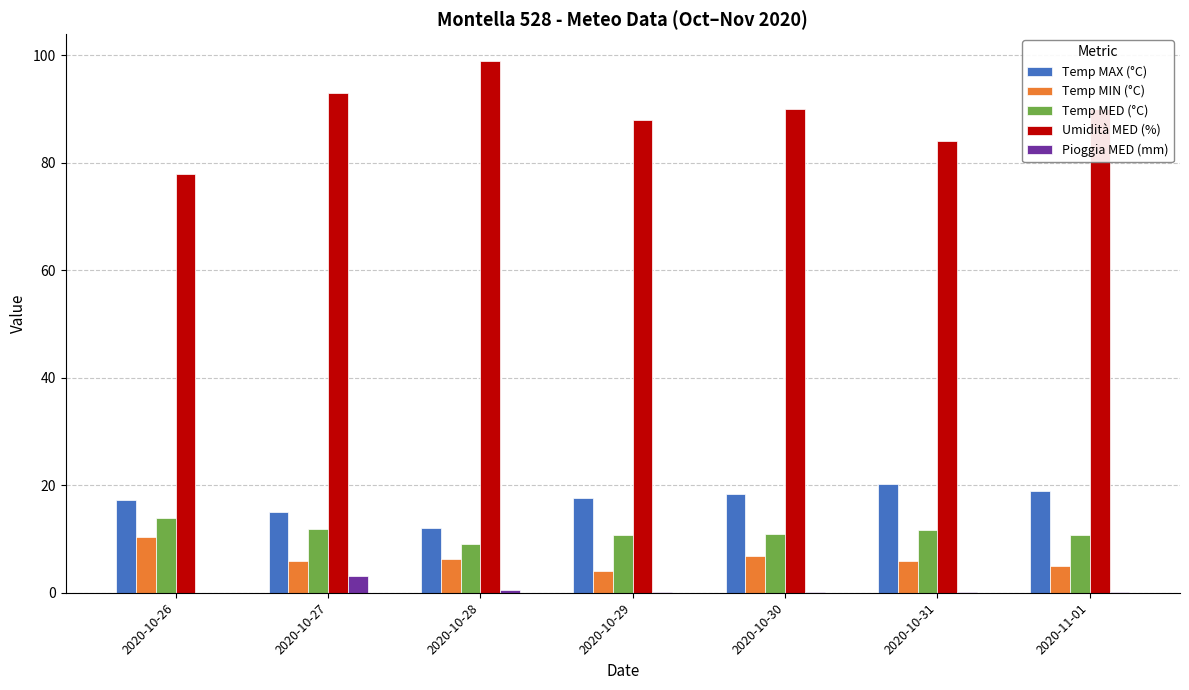

What is the maximum value for Temp MED (°C)?

14.0